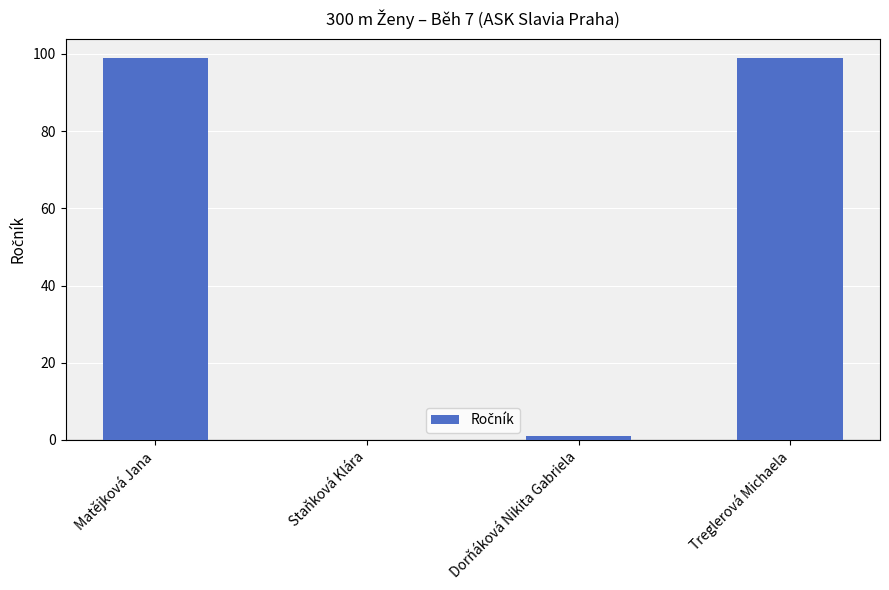

What is the greatest value displayed?

99